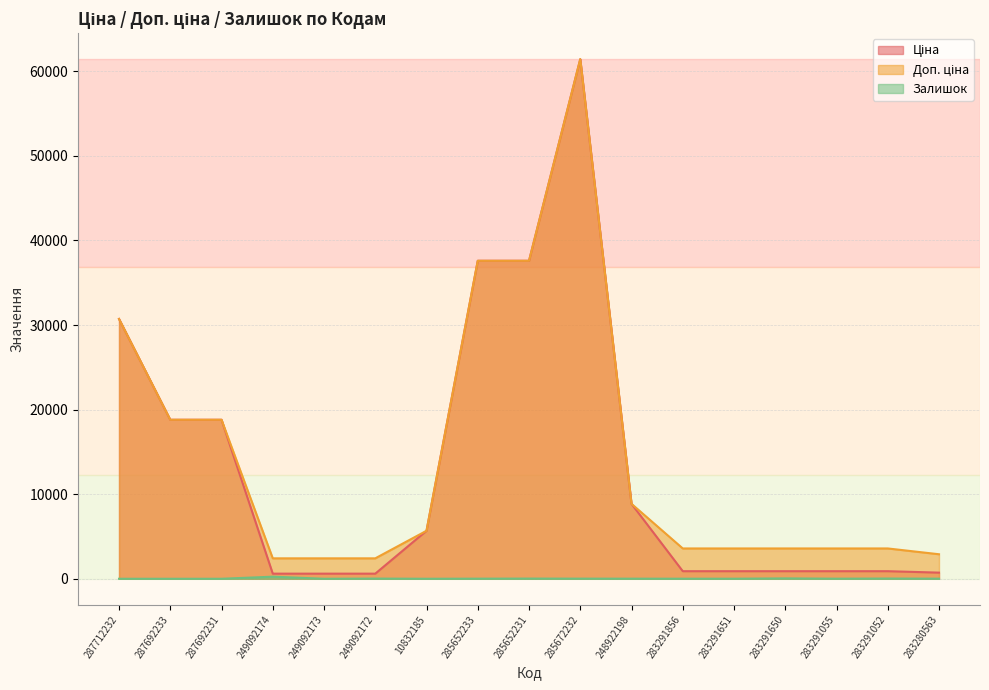

Reading right to left, transcribe all the data shown in this chart.

Ціна: 724.5	895.9	895.9	895.9	895.9	895.9	8856.7	61434.3	37593.6	37593.6	5673.8	603.7	603.7	603.7	18796.8	18796.8	30717.1
Доп. ціна: 2897.8	3583.6	3583.6	3583.6	3583.6	3583.6	8856.7	61434.3	37593.6	37593.6	5673.8	2414.8	2414.8	2414.8	18796.8	18796.8	30717.1
Залишок: 11.0	26.0	9.0	43.0	6.0	7.0	11.0	15.0	22.0	12.0	2.0	21.0	0.0	247.0	0.0	0.0	0.0